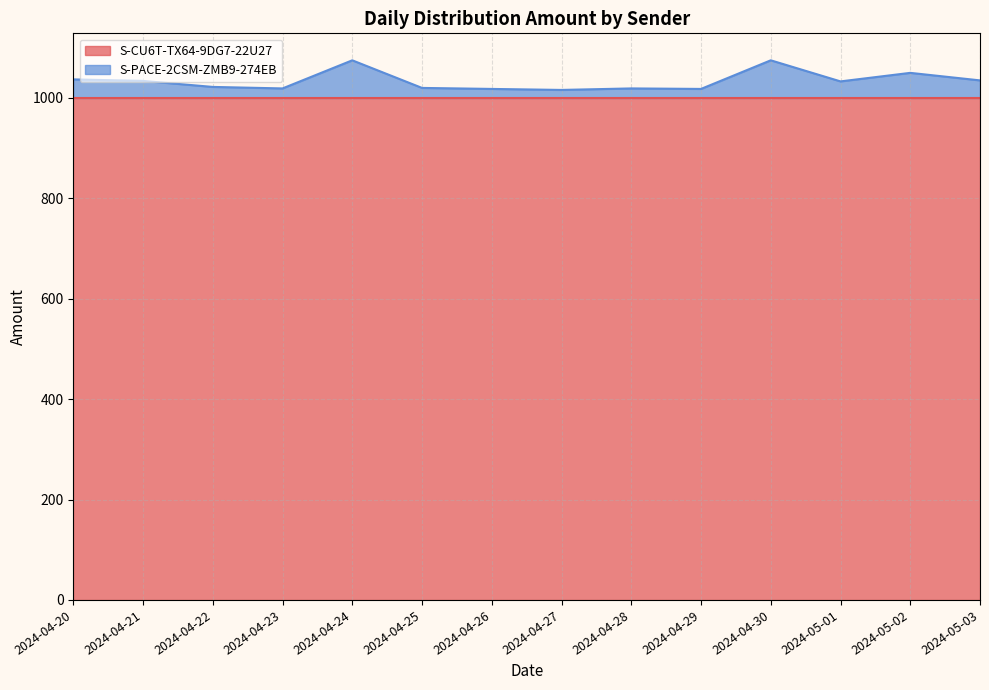

What is the value of the 12th point from the left?

1033